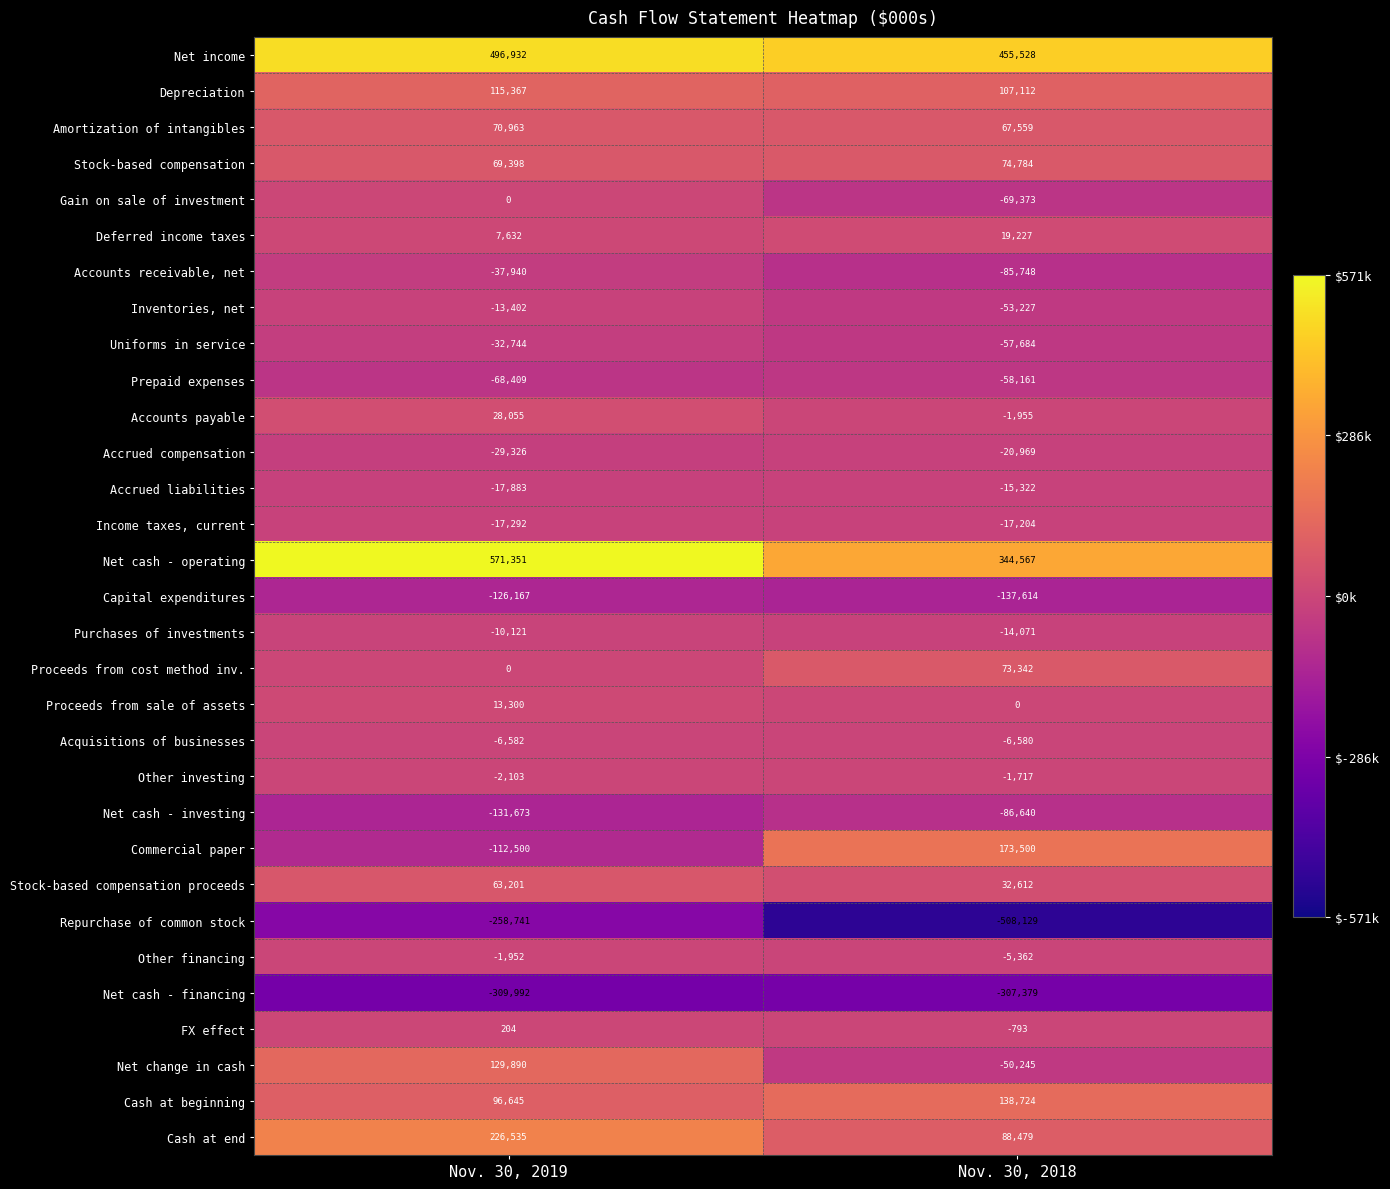

At which category is the sum across all series the highest?

Nov. 30, 2019